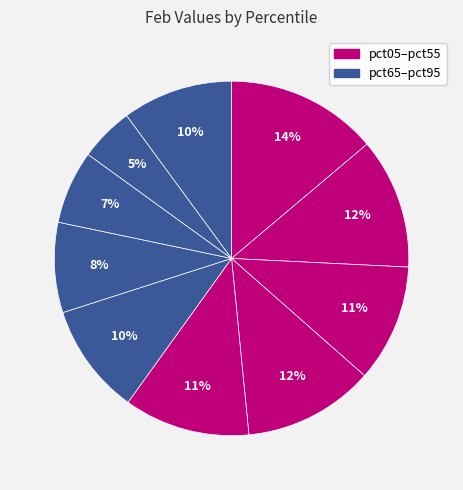

How many segments does this pie chart have?

10